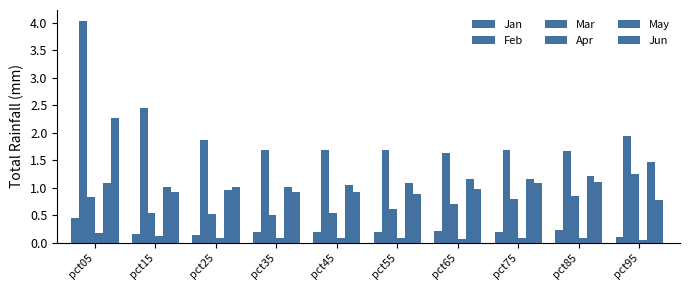

What is the value of the Jun bar at the 3rd from the left?

1.0